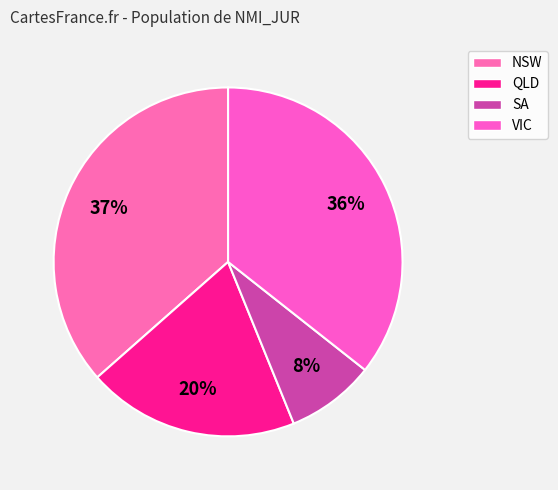

What percentage is the VIC slice, to the nearest percent?

36%